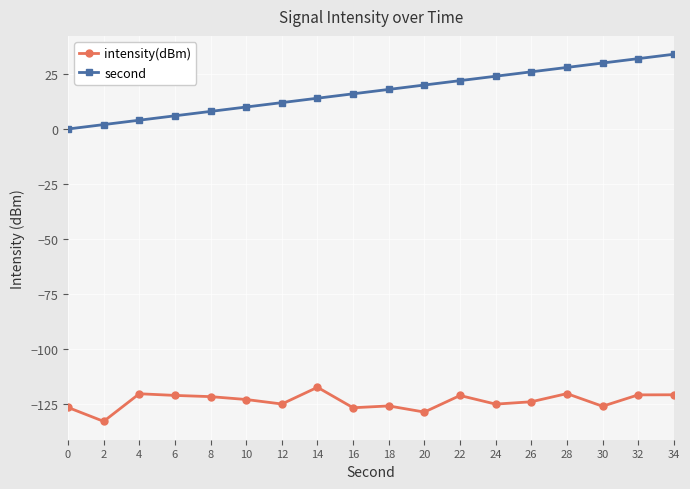

True or false: intensity(dBm) and second intersect in this chart.

False